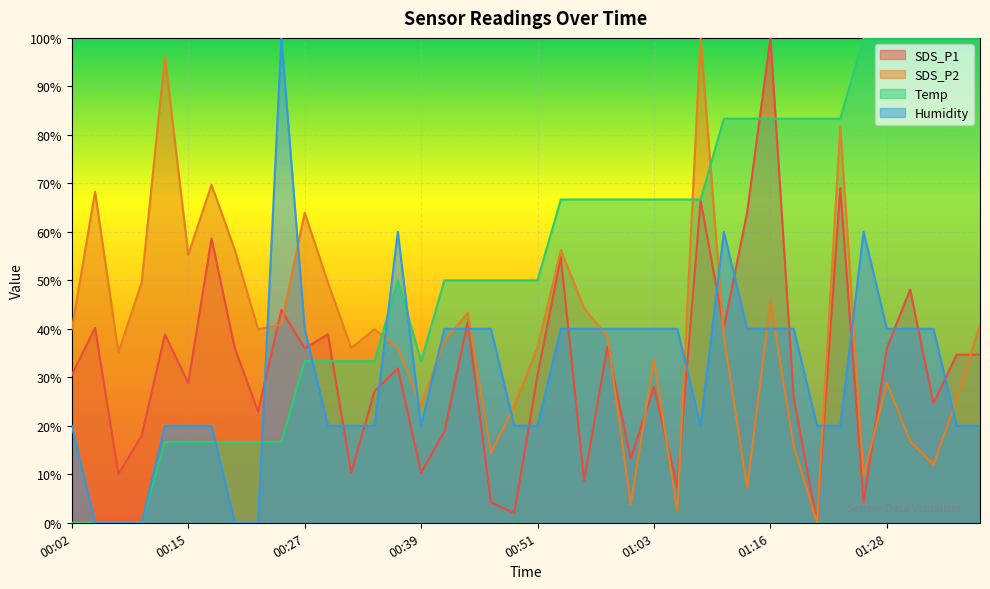

List the series in order of their peak value, highest first.

SDS_P1, SDS_P2, Temp, Humidity